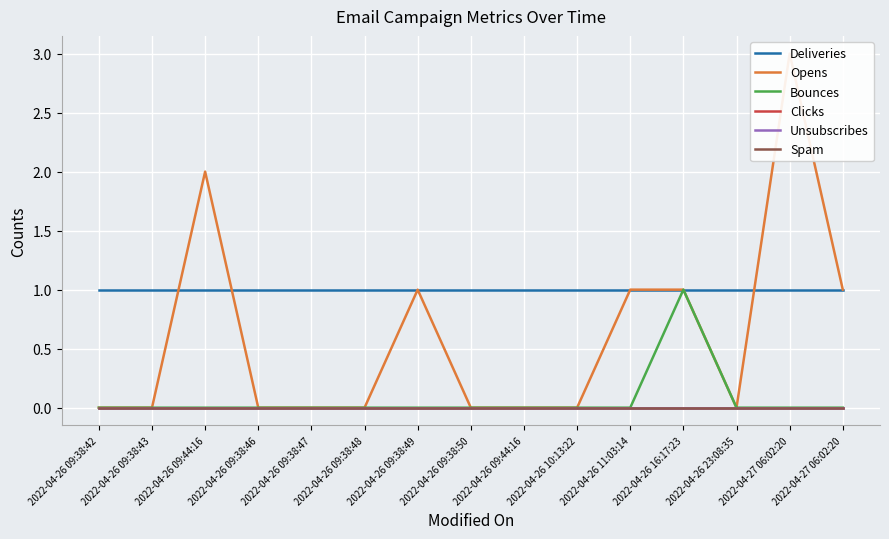

List the labels in order of Unsubscribes value, largest first.

2022-04-26 09:38:42, 2022-04-26 09:38:43, 2022-04-26 09:44:16, 2022-04-26 09:38:46, 2022-04-26 09:38:47, 2022-04-26 09:38:48, 2022-04-26 09:38:49, 2022-04-26 09:38:50, 2022-04-26 09:44:16, 2022-04-26 10:13:22, 2022-04-26 11:03:14, 2022-04-26 16:17:23, 2022-04-26 23:08:35, 2022-04-27 06:02:20, 2022-04-27 06:02:20